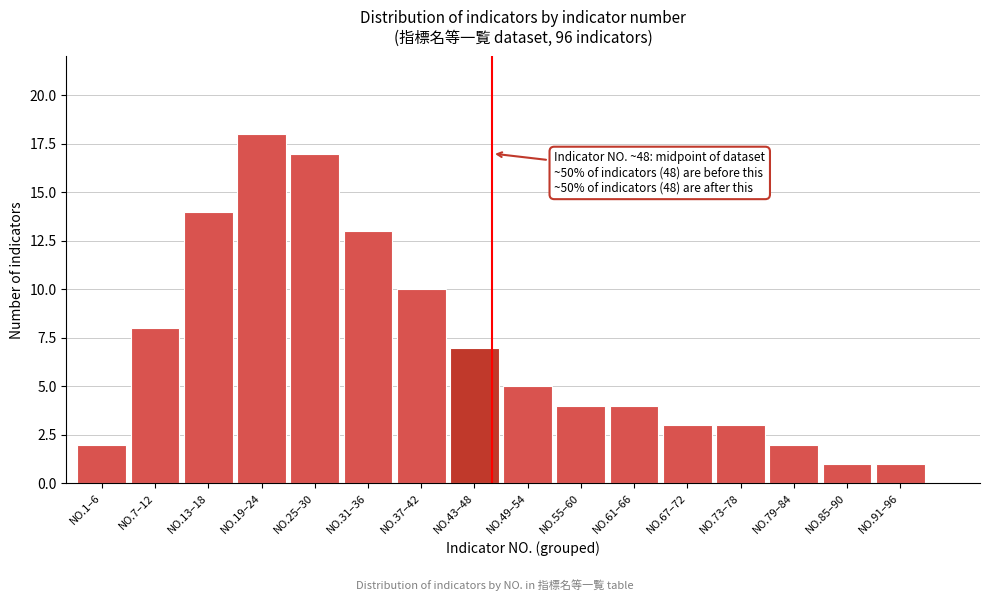

Reading left to right, extract all data points from this chart.

2	8	14	18	17	13	10	7	5	4	4	3	3	2	1	1